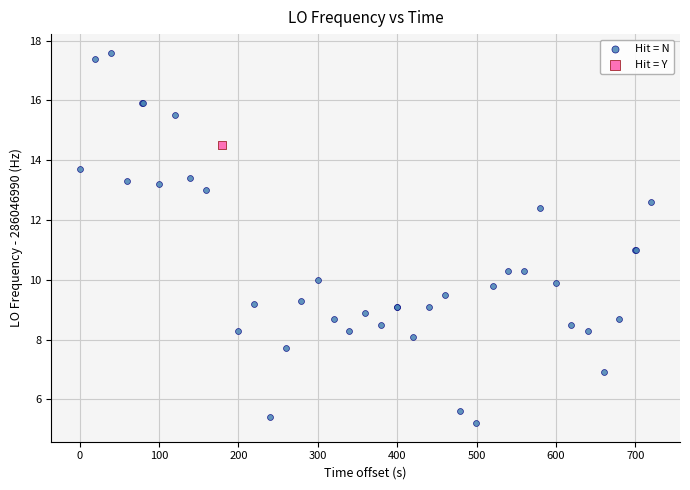

What are all the series names shown in the legend?

Hit = N, Hit = Y